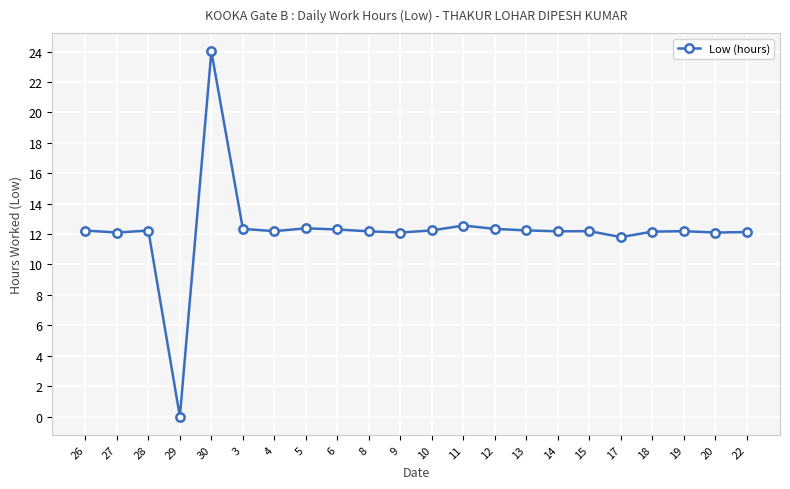

The value at 17 is 19.1. True or false?

False